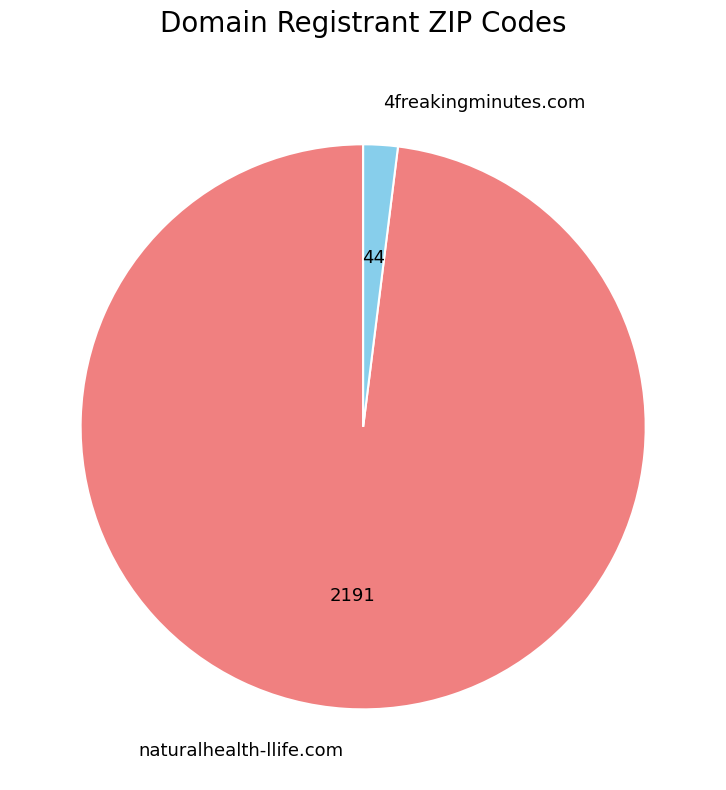

How many slices are in this pie chart?

2